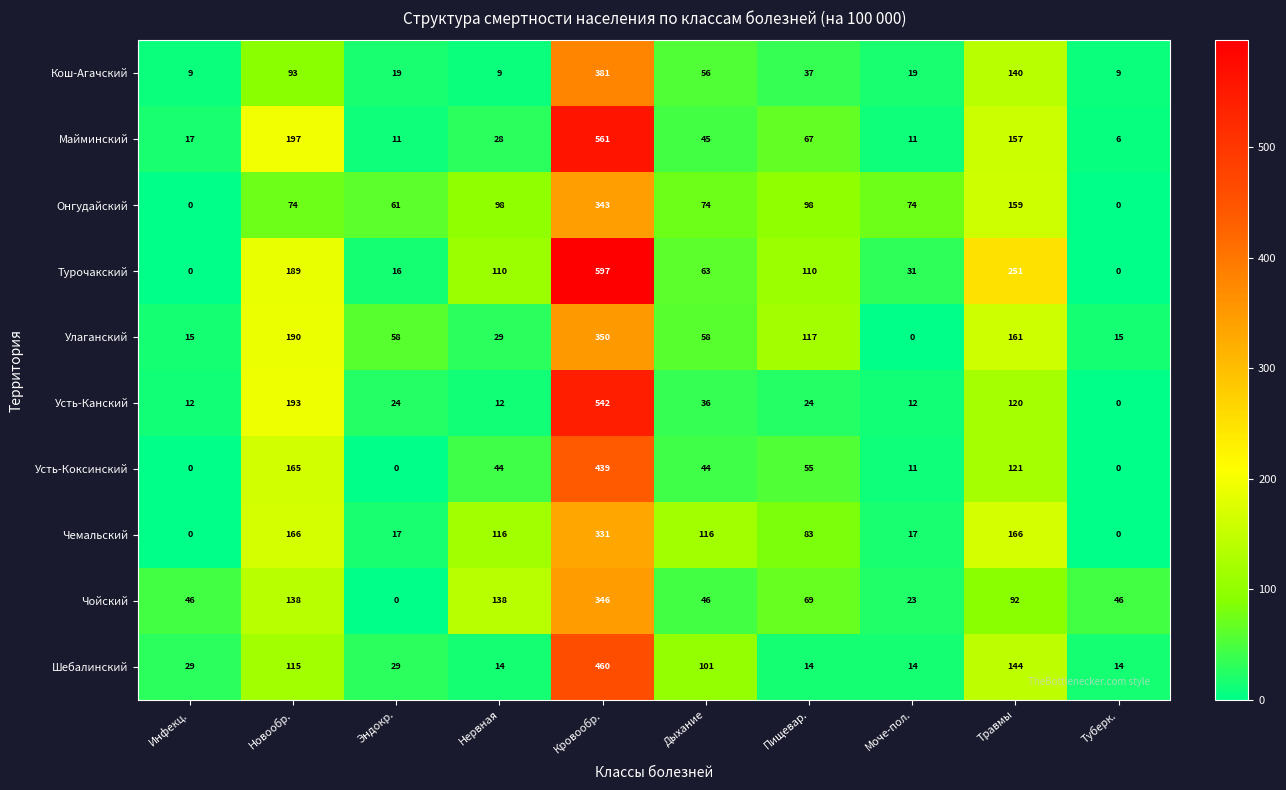

How many data points does each series have?

10